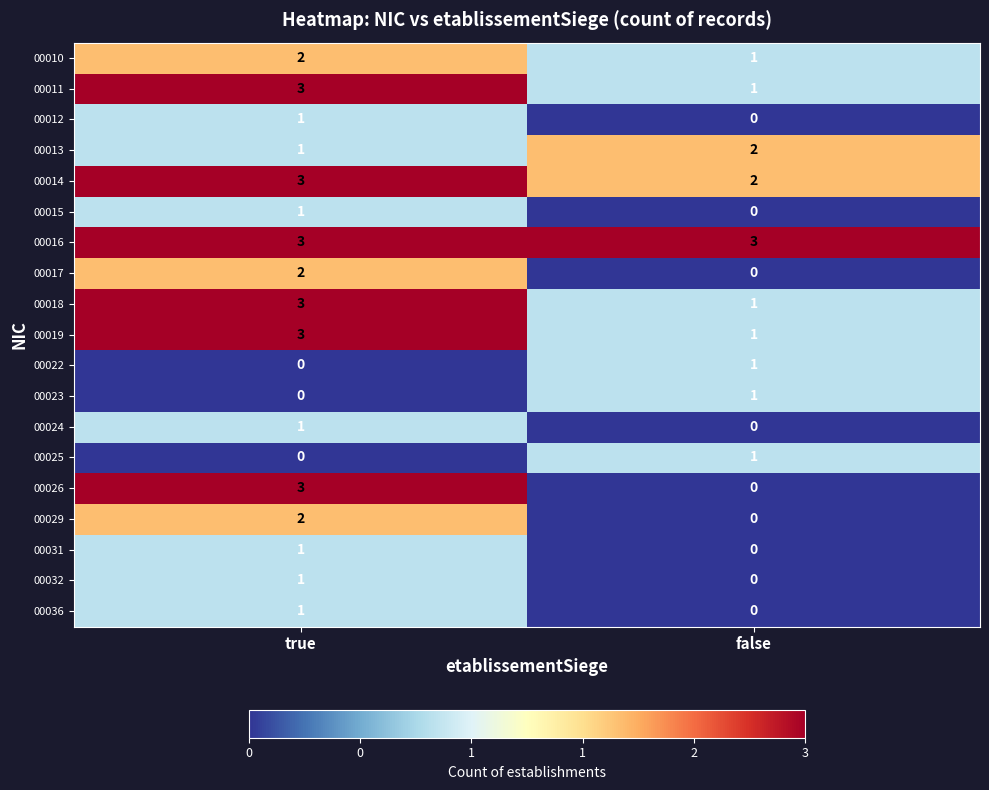

Which series has the largest range (max minus min)?

00026